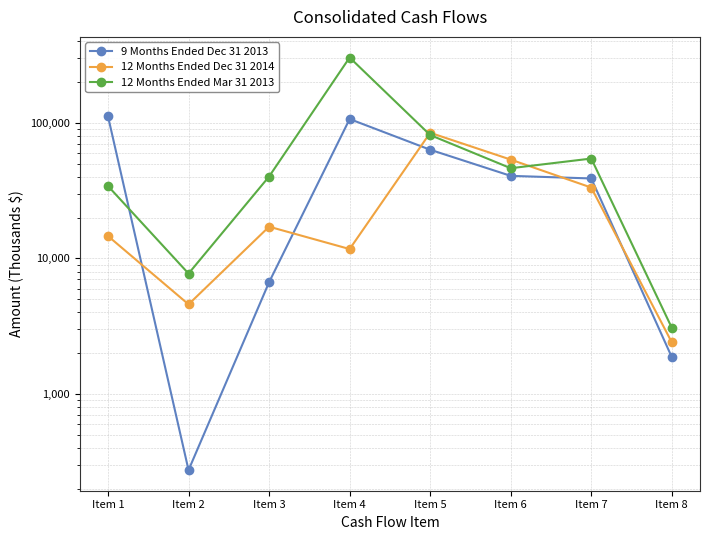

What is the value of the 12 Months Ended Dec 31 2014 point at the 5th from the left?

84406